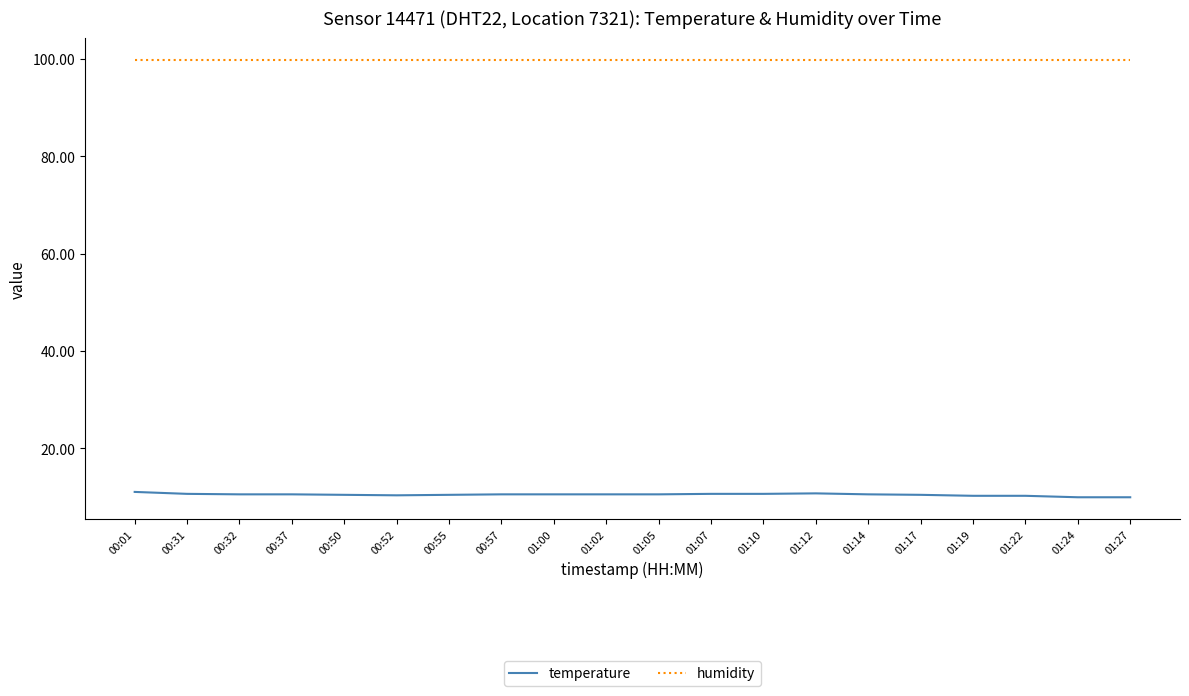

At how many categories does at least one series exceed 50?

20